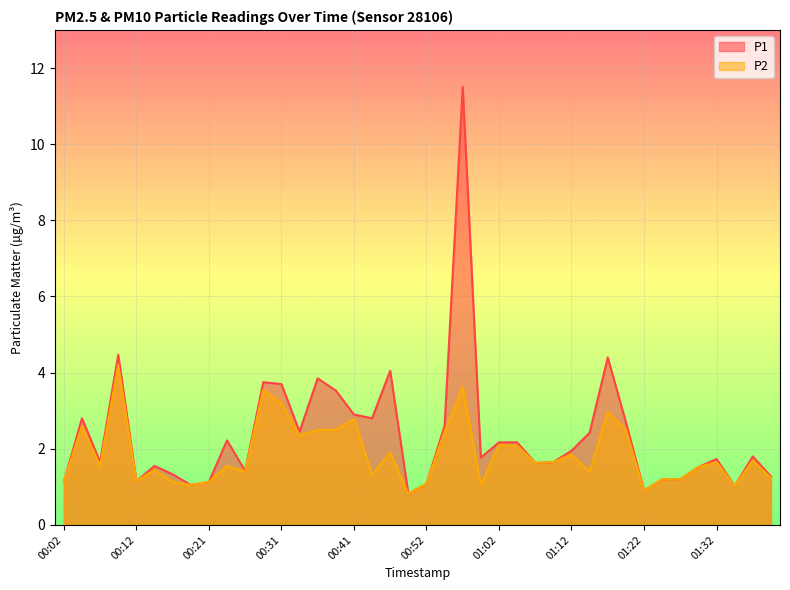

Reading left to right, what are all the values shown in this chart?

P1: 1.1	2.8	1.6	4.5	1.1	1.6	1.3	1.1	1.1	2.2	1.4	3.8	3.7	2.5	3.9	3.5	2.9	2.8	4.0	0.8	1.1	2.6	11.5	1.8	2.2	2.2	1.6	1.6	1.9	2.4	4.4	2.7	0.9	1.2	1.2	1.5	1.7	1.0	1.8	1.3
P2: 1.1	2.6	1.6	4.2	1.1	1.4	1.1	1.1	1.1	1.6	1.4	3.5	3.2	2.4	2.5	2.5	2.8	1.3	1.9	0.8	1.1	2.5	3.6	1.1	2.1	2.1	1.6	1.6	1.9	1.4	3.0	2.5	0.9	1.2	1.2	1.5	1.6	1.0	1.7	1.2